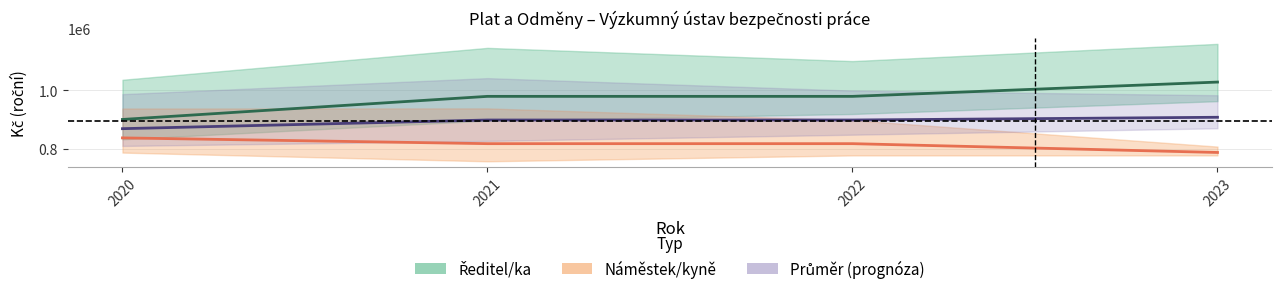

What is the approximate value of Ředitel/ka – Plat at 2023, to the nearest 50?

1028450